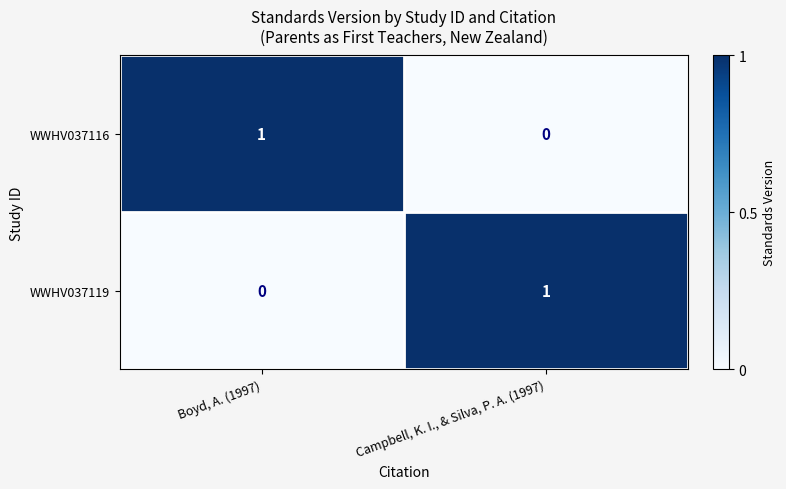

What is the difference between the highest and lowest values at Boyd, A. (1997)?

1